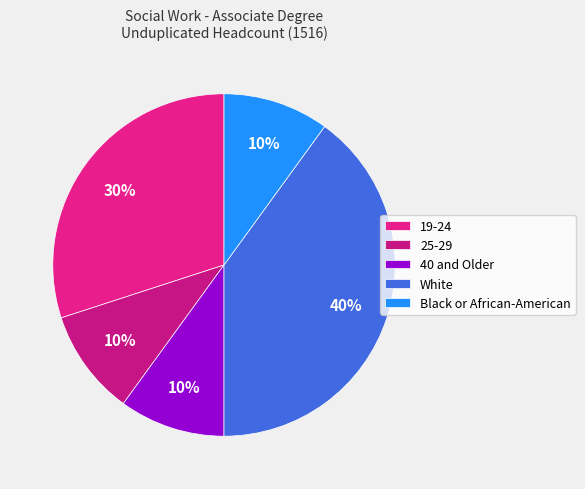

To the nearest percent, what is the difference between the 19-24 and 25-29 slice percentages?

20%